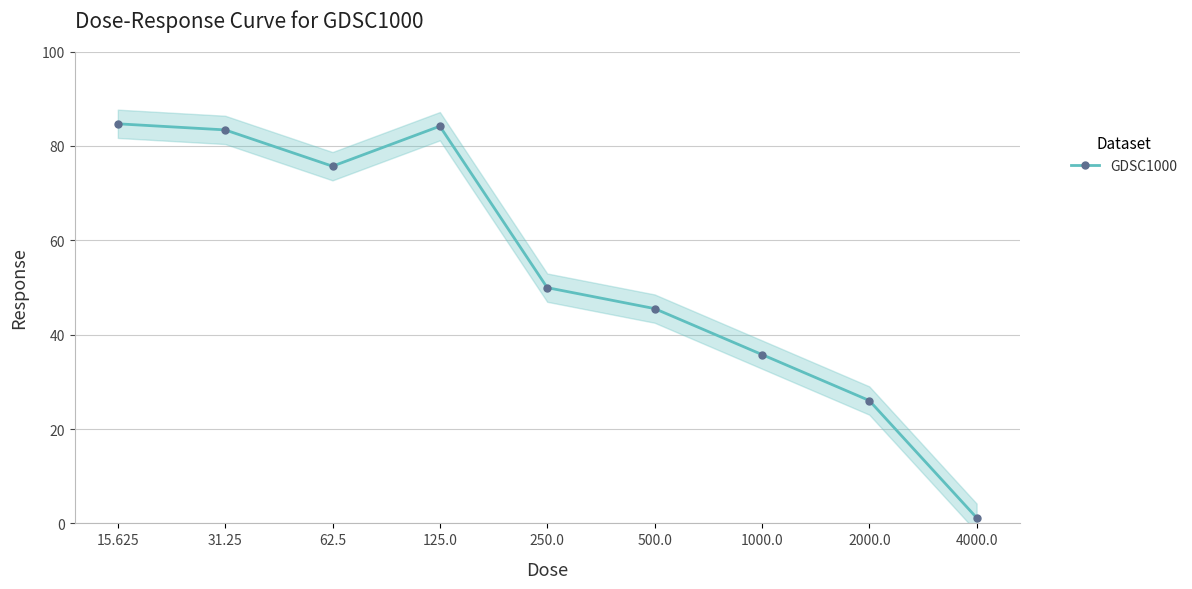

At which label is the value closest to 42?

500.0